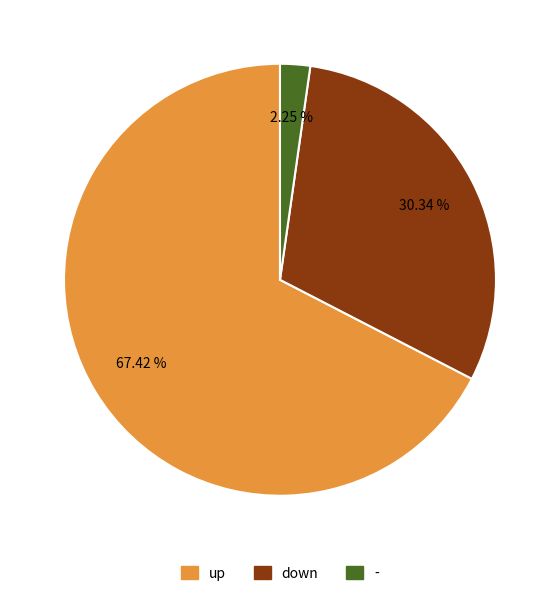

How many slices are in this pie chart?

3